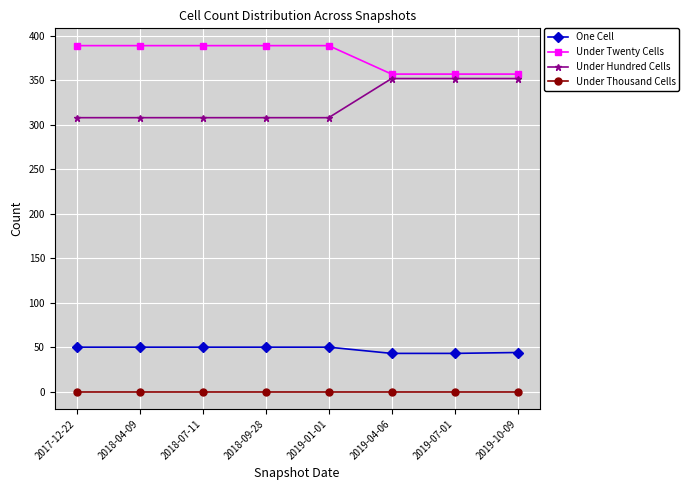

List the series in order of their peak value, lowest first.

Under Thousand Cells, One Cell, Under Hundred Cells, Under Twenty Cells